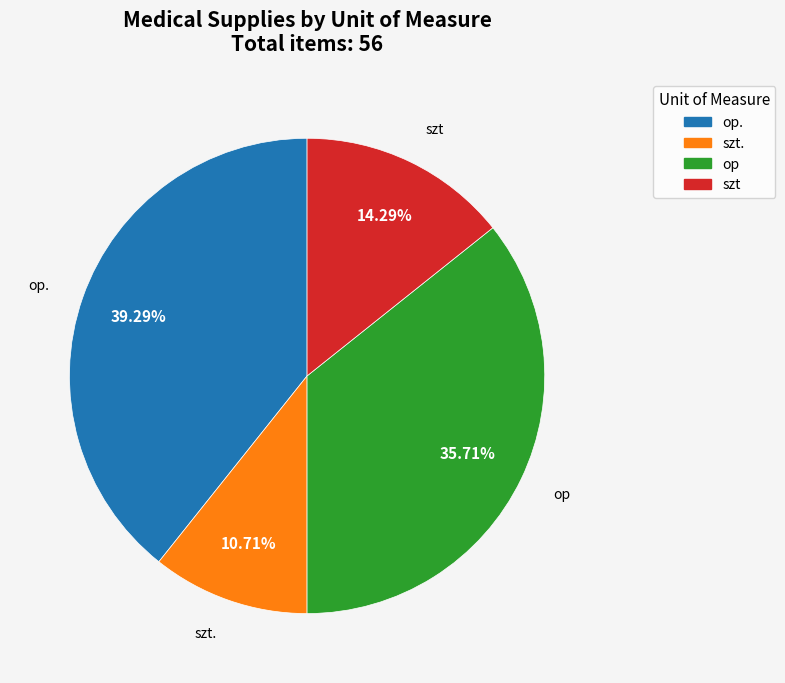

Is there any slice that represents more than half of the pie?

No